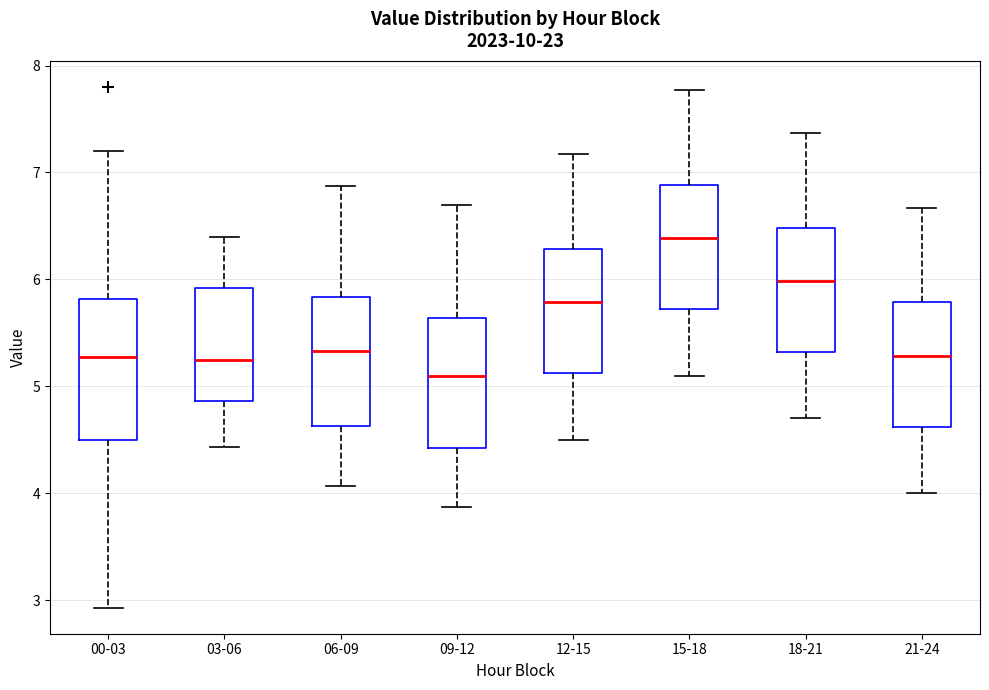

Which box's median line is the lowest?

09-12